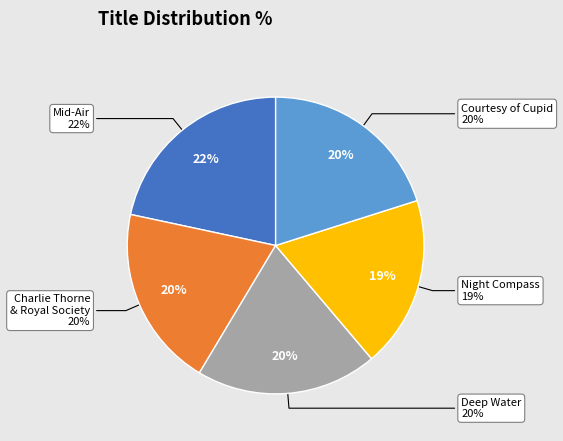

Which slice is the smallest?

Night Compass